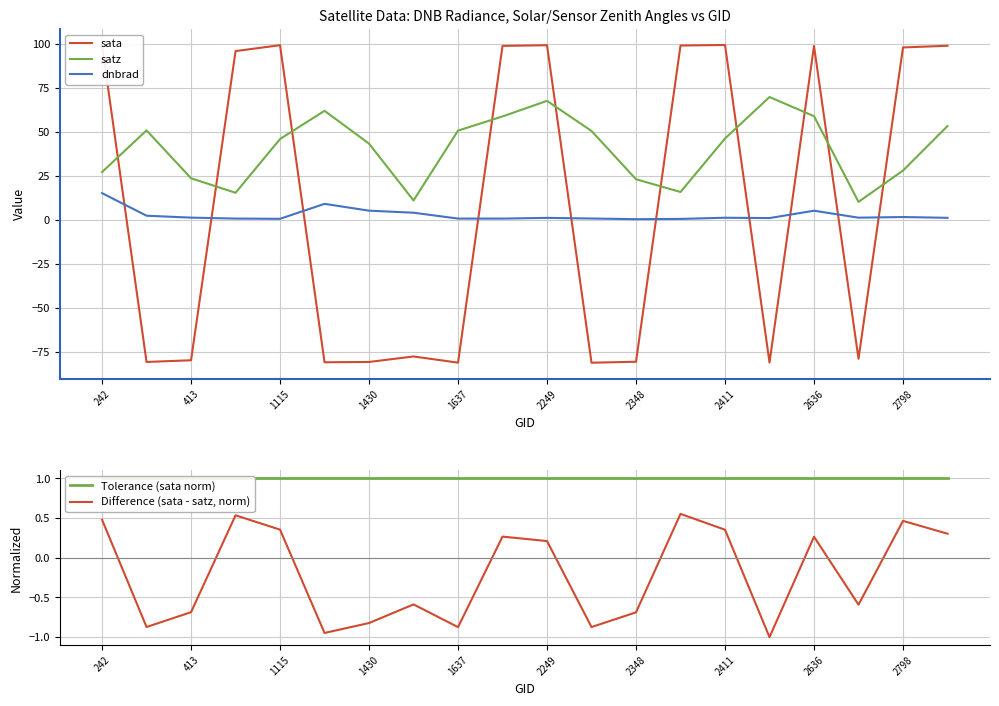

After their last crossing, which series has the higher values: satz or sata?

sata